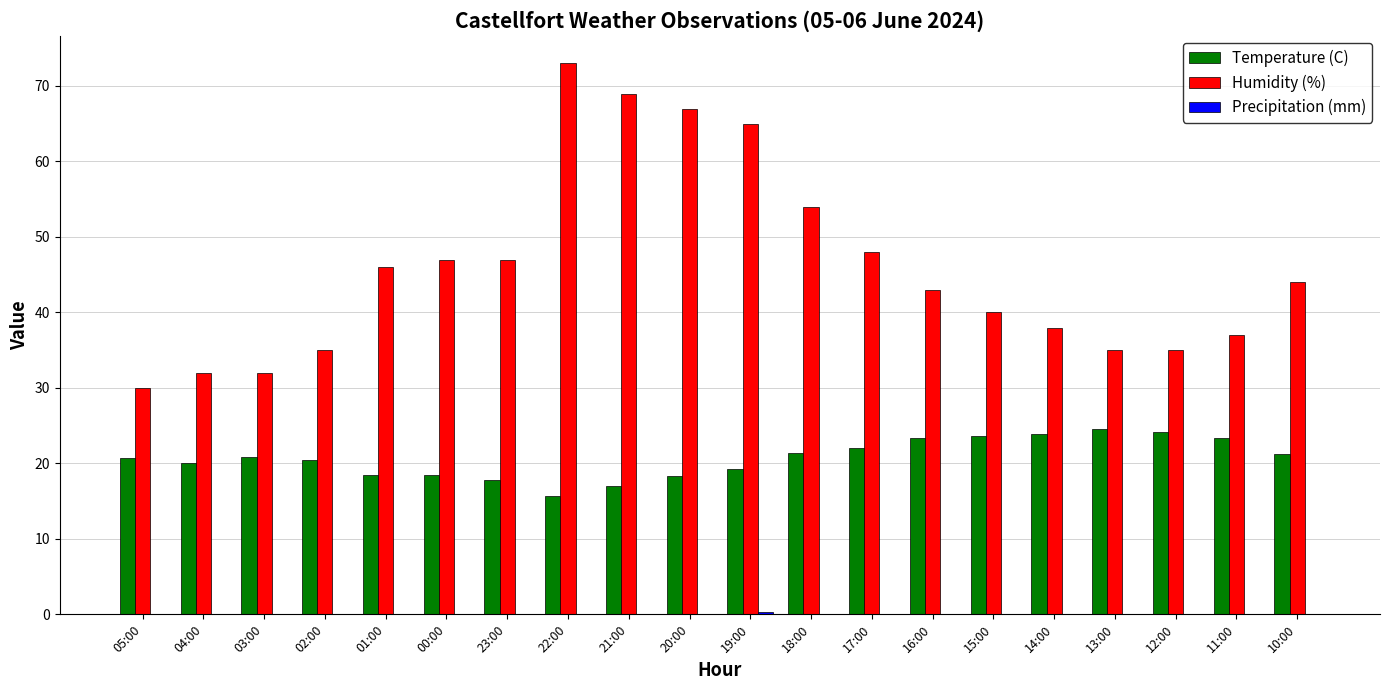

How many groups of bars are there?

20